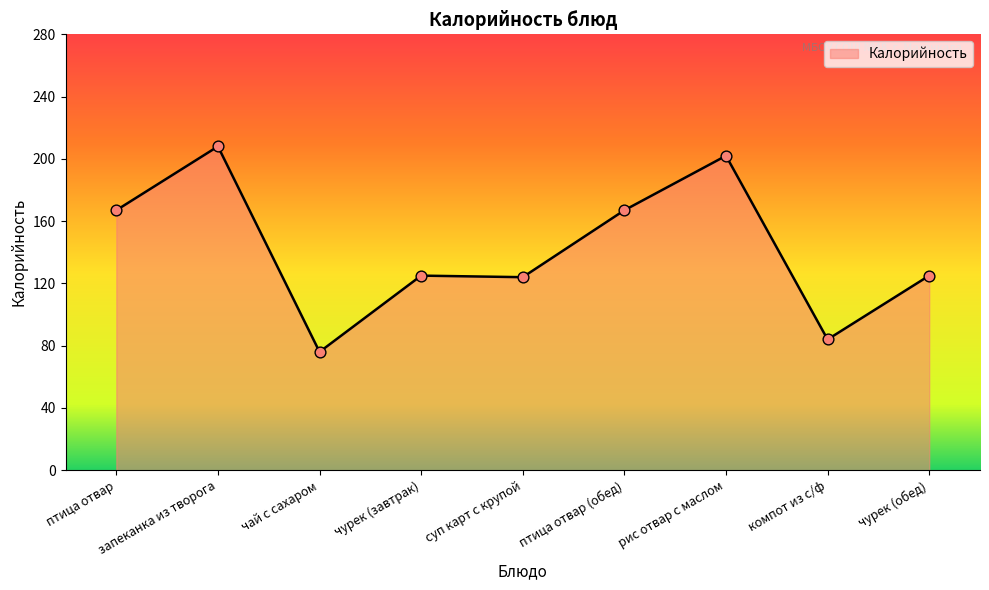

What is the ratio of the value at птица отвар to the value at компот из с/ф?

2.0